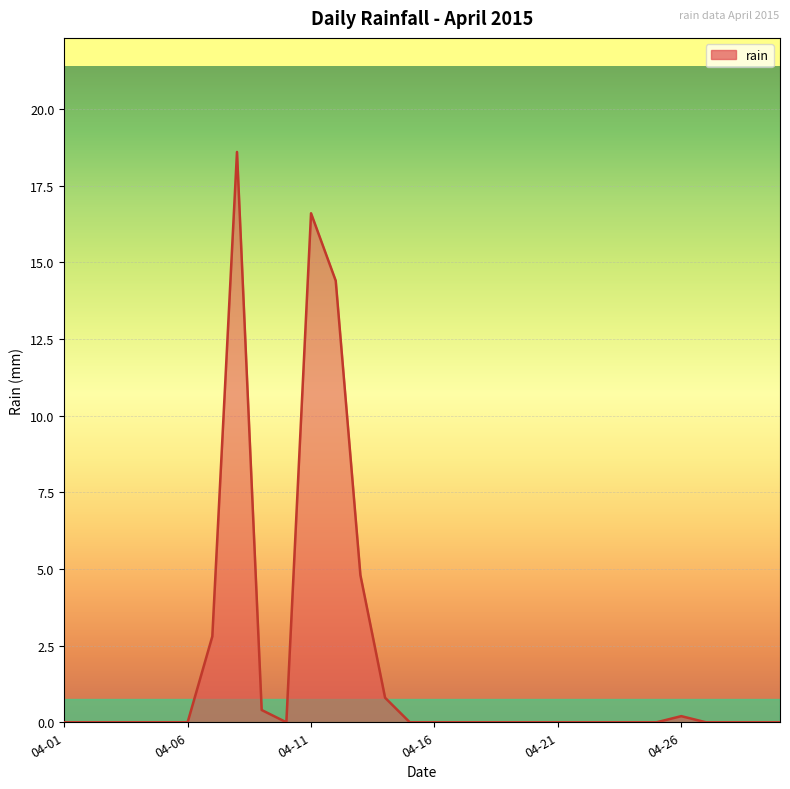

How many categories are shown in the chart?

30